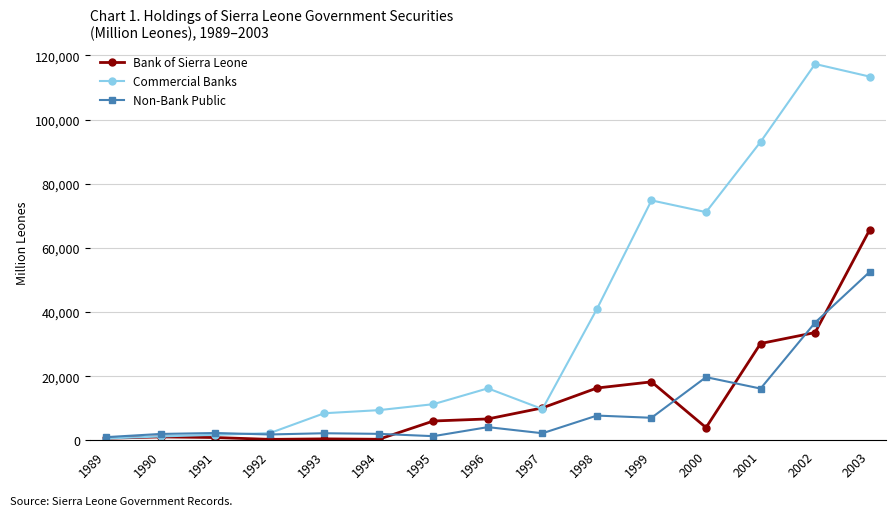

What is the value of the Non-Bank Public point at the 7th from the left?

1283